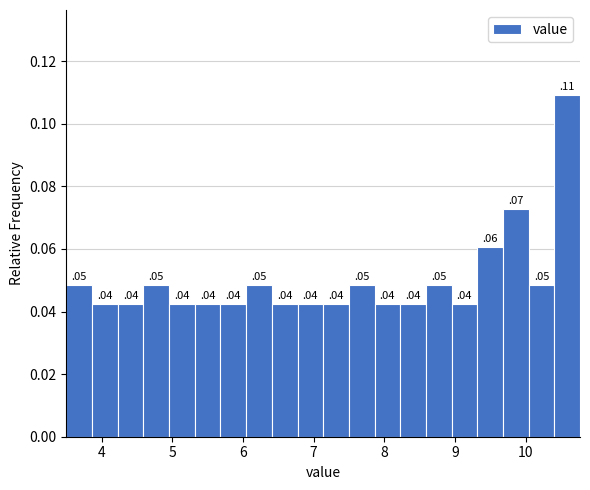

Around what value on the x-axis is the tallest bar? Give the approximate position of its centre, as read against the axis.

10.6